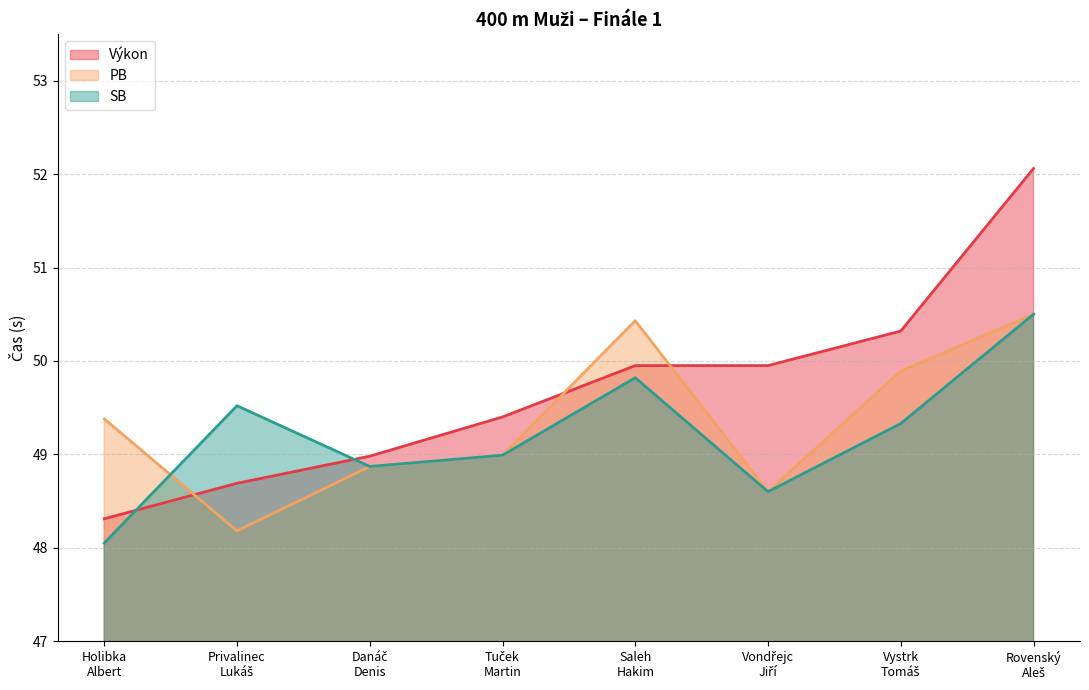

What is the label of the 3rd point from the right?

Vondřejc
Jiří